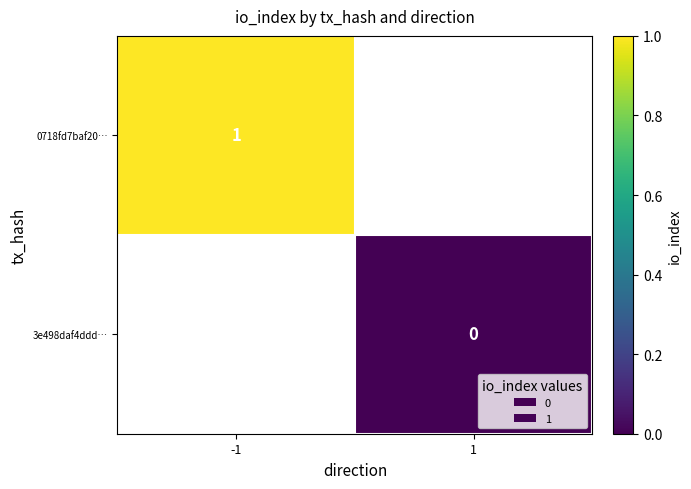

Is it true that 0718fd7baf20… equals 1 at -1?

True